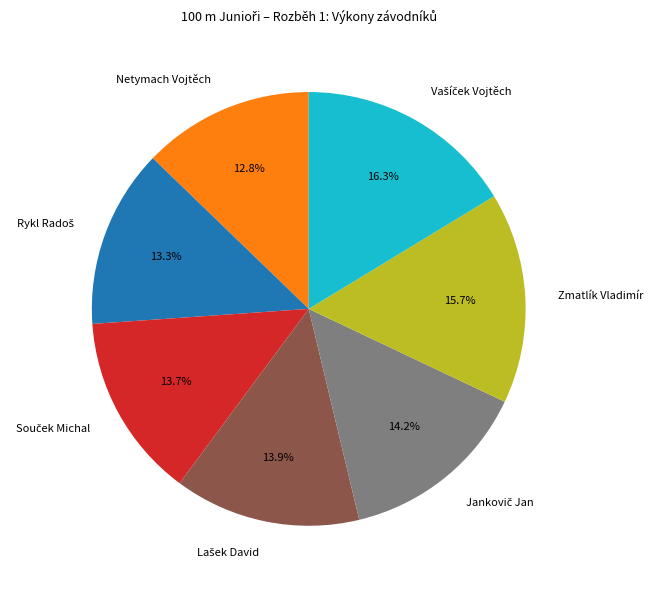

What portion of the pie excludes Zmatlík Vladimír?

84.3%